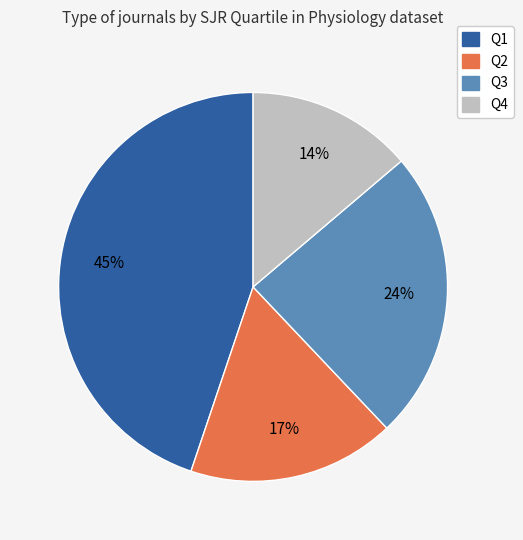

Do Q2 and Q3 together represent more than half of the pie?

No